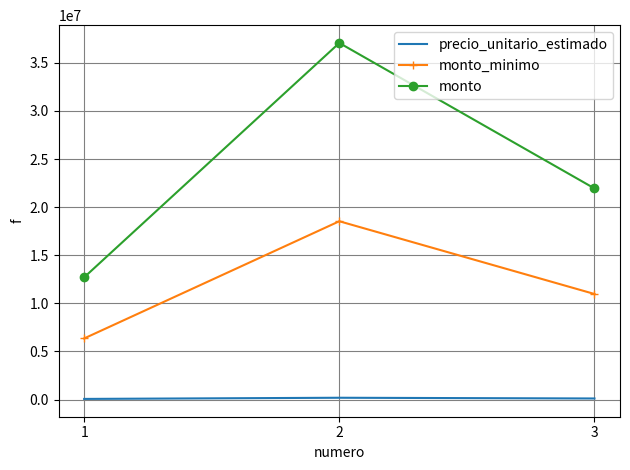

What is the lowest value of the monto series?

12705000